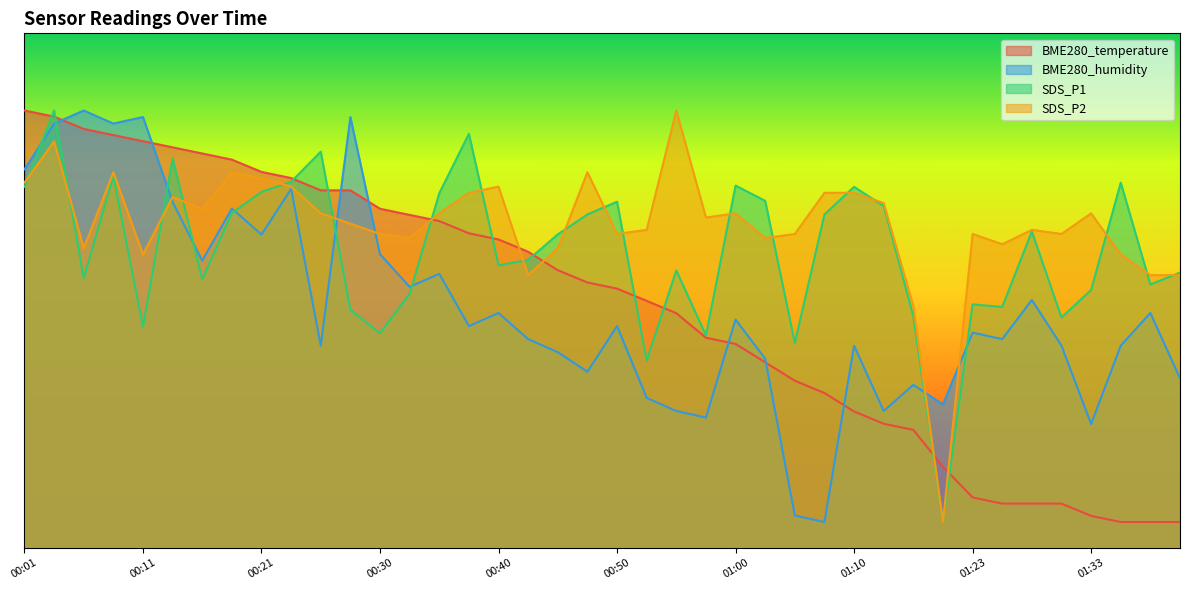

What is the maximum value shown in the chart?

85.0